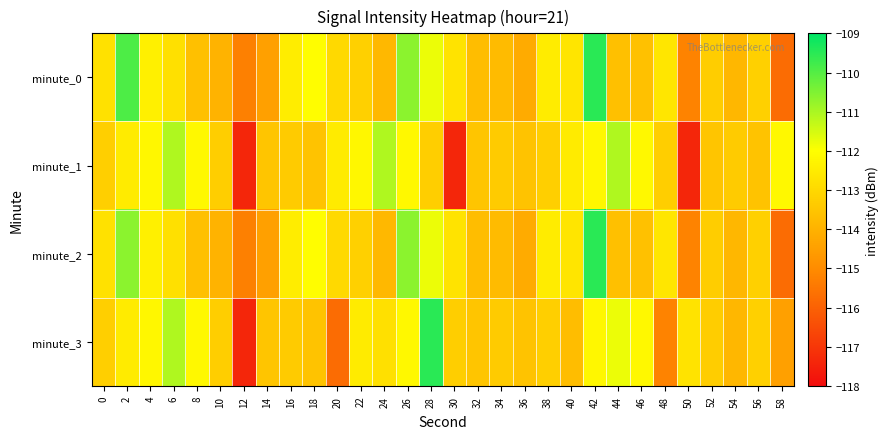

At which category does the chart reach its peak across all series?

42